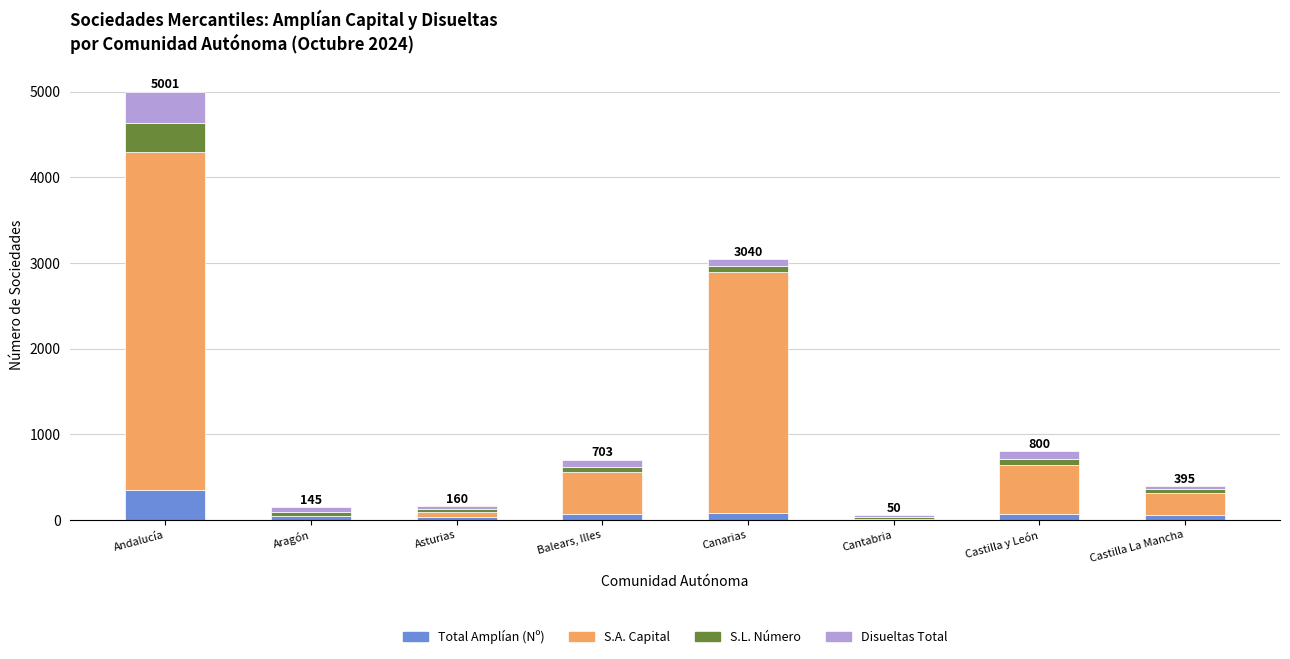

At which category is the sum across all series the highest?

Andalucía